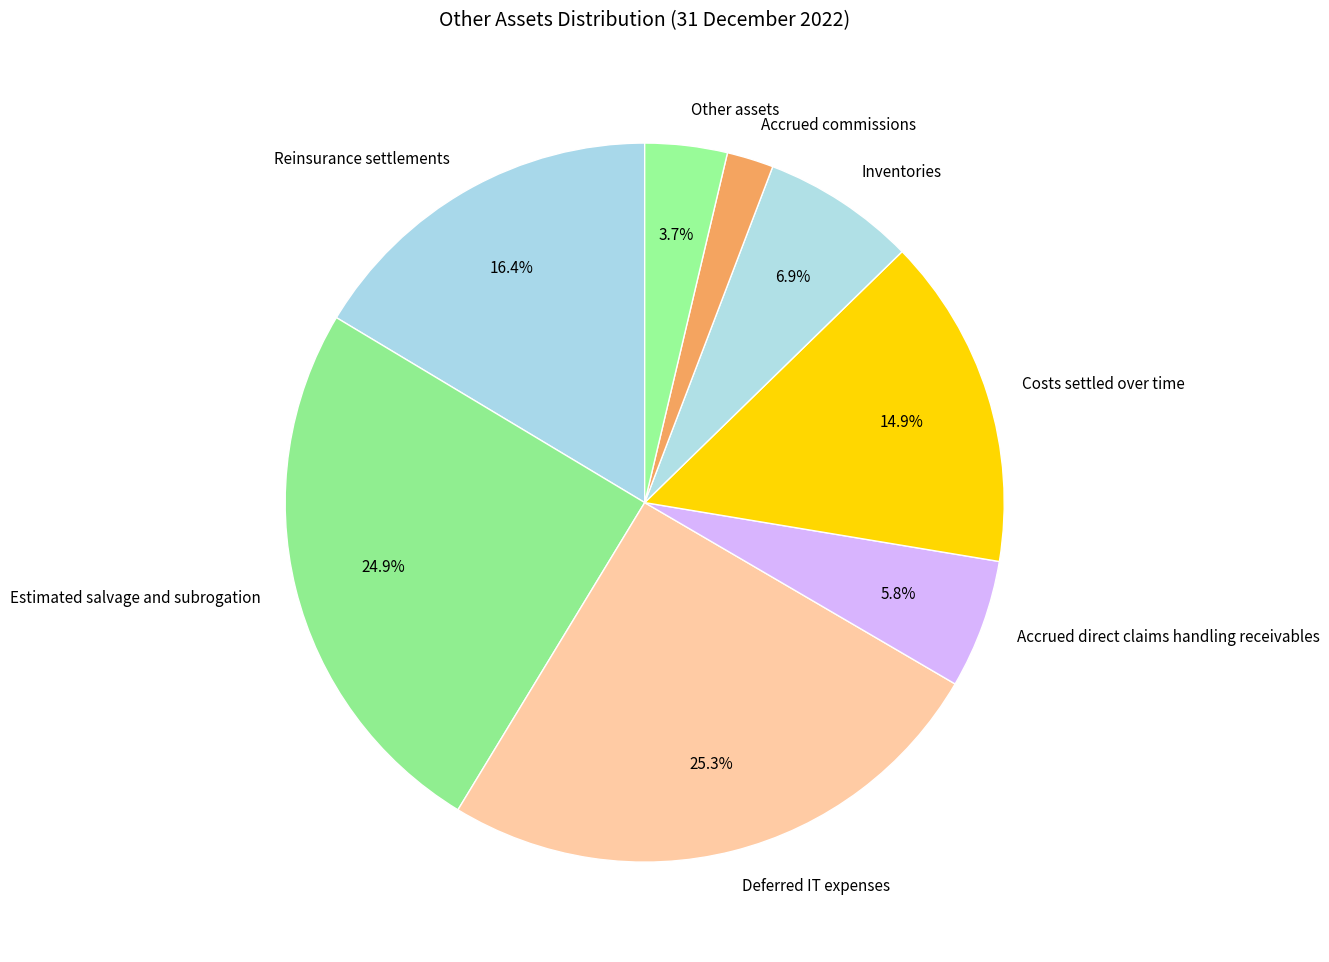

Which category has the smallest portion of the pie?

Accrued commissions